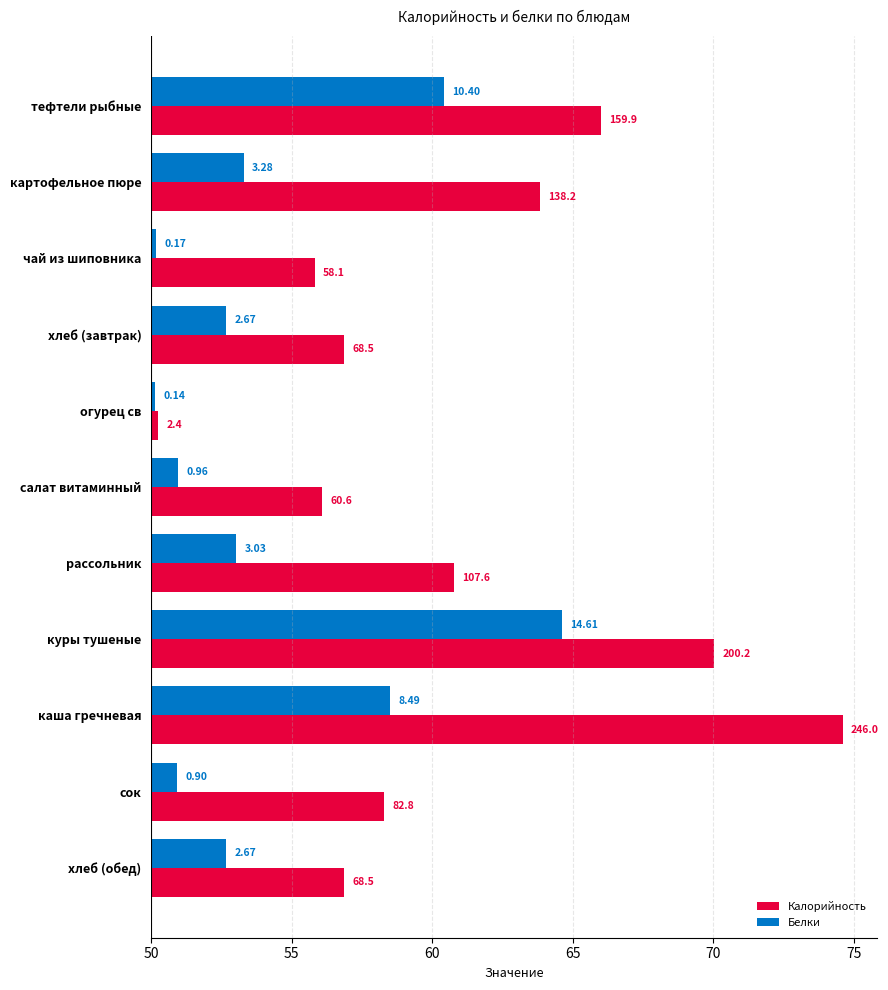

Is the value of Калорийность at рассольник greater than the value of Белки at каша гречневая?

Yes